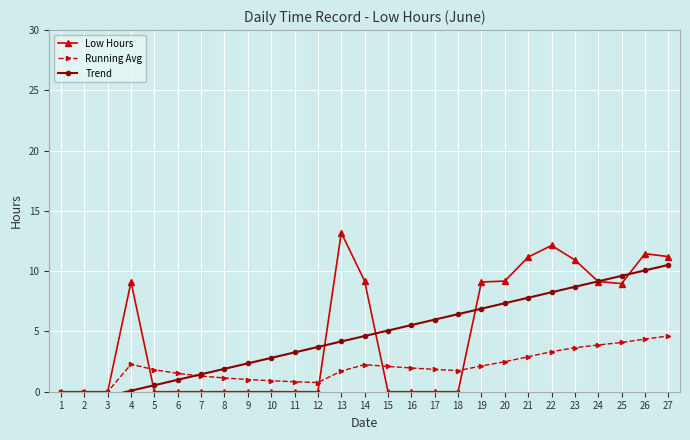

Count the number of data series in this chart.

3